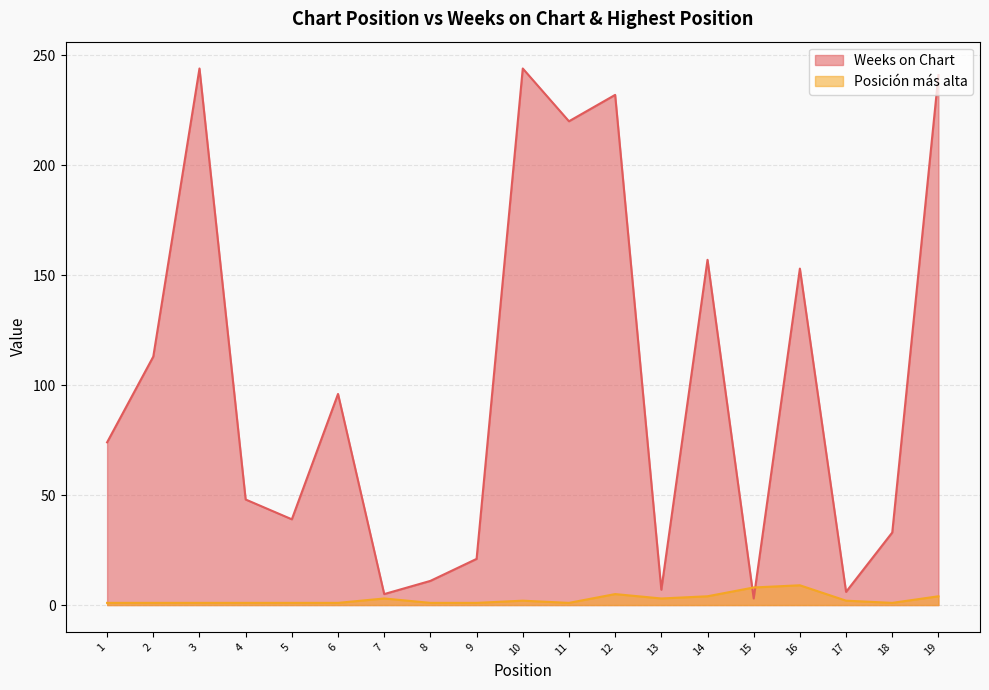

List the series in order of their overall mean, lowest first.

Posición más alta, Weeks on Chart